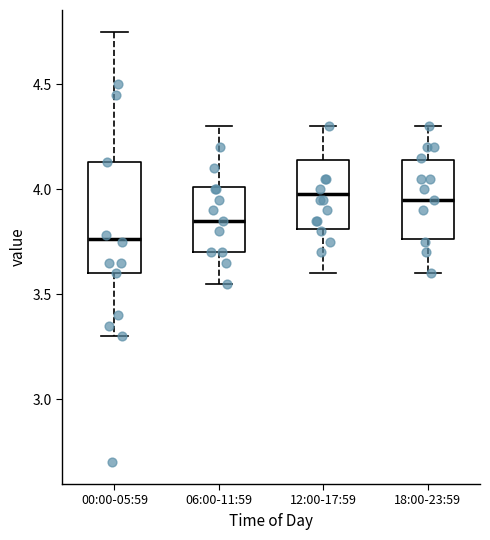

Reading left to right, read every box against the y-axis: the position of its median line, the range the box covers, and the ends of its whiskers. The values are not printed on the chart, so give them approximately, as read against the axis.

00:00-05:59: median 3.75, box 3.60 to 4.15, whiskers 3.30 to 4.75
06:00-11:59: median 3.85, box 3.70 to 4.00, whiskers 3.55 to 4.30
12:00-17:59: median 4.00, box 3.80 to 4.15, whiskers 3.60 to 4.30
18:00-23:59: median 3.95, box 3.75 to 4.15, whiskers 3.60 to 4.30